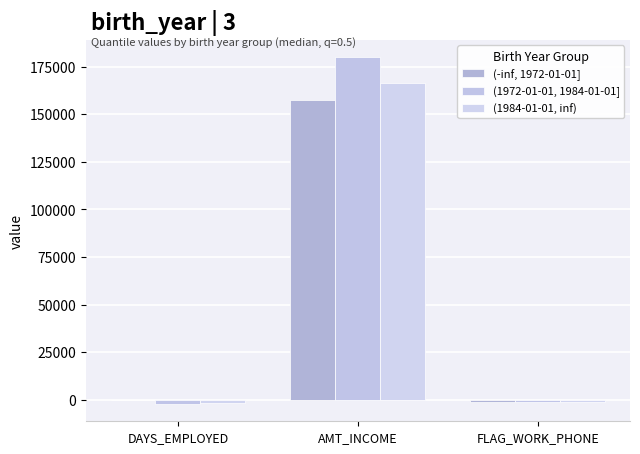

What is the difference between the maximum and second lowest values in the (-inf, 1972-01-01] series?

157846